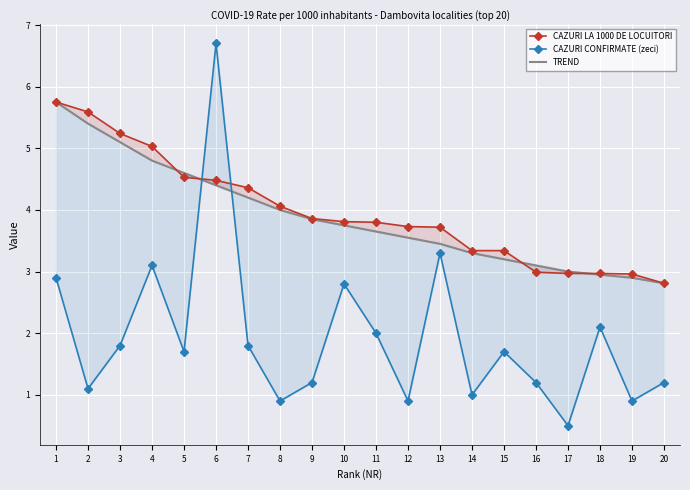

Is it true that TREND equals 1.1 at 13?

False